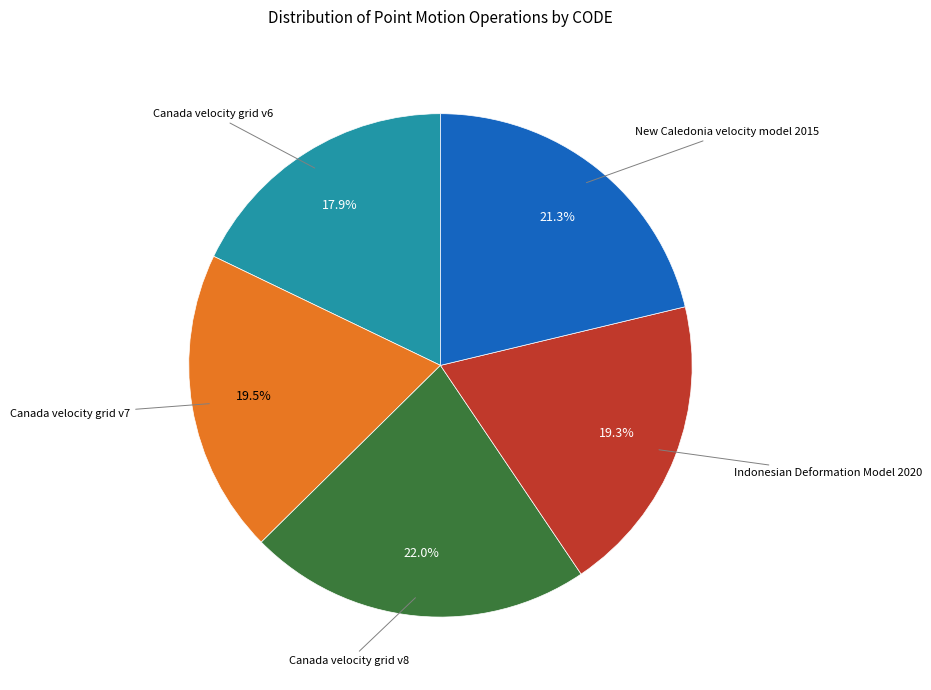

To the nearest percent, what portion does Canada velocity grid v6 represent?

18%